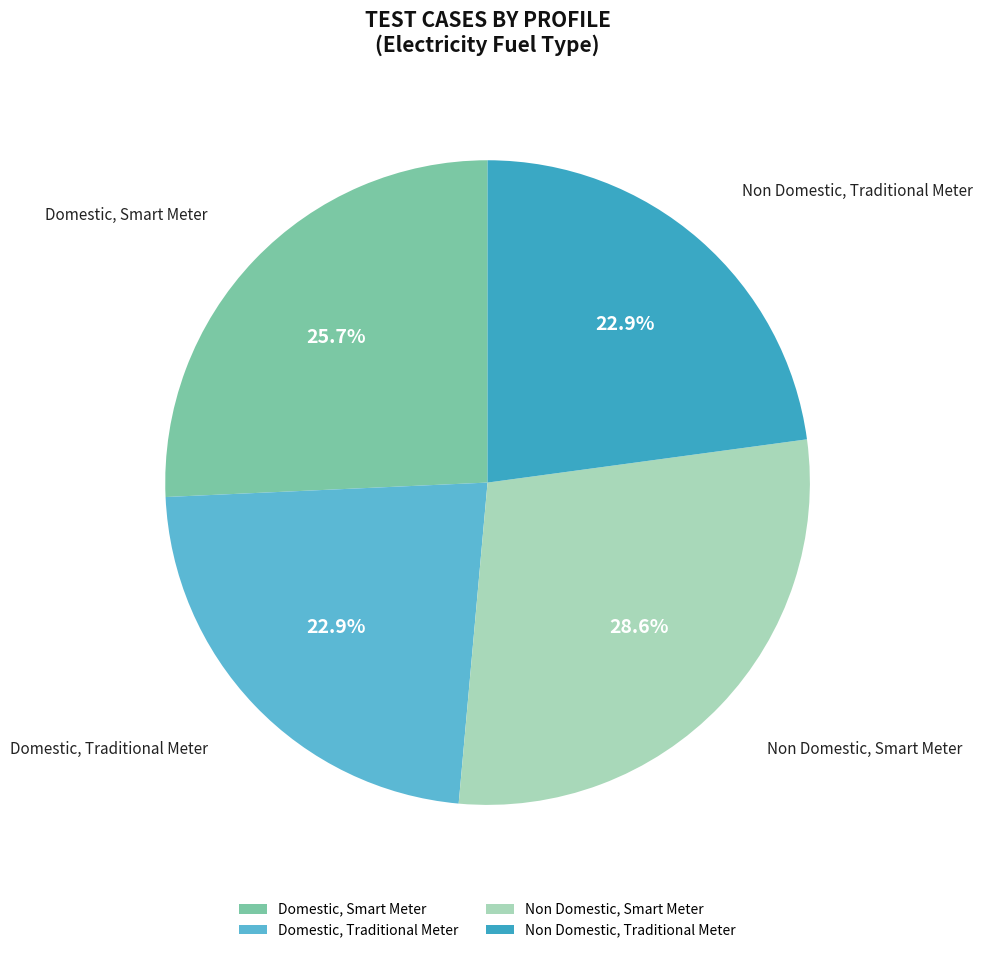

Between Domestic, Traditional Meter and Domestic, Smart Meter, which is larger?

Domestic, Smart Meter